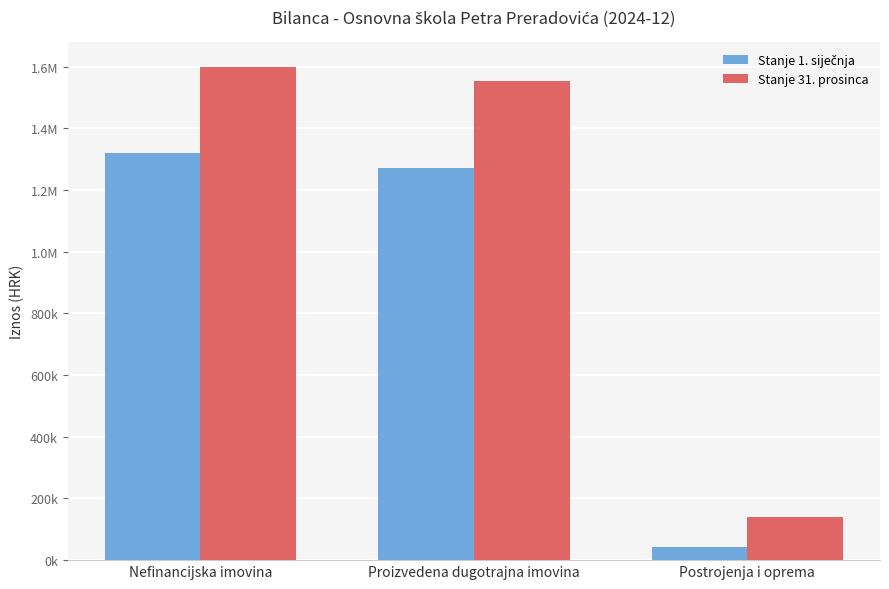

Which category has the highest value across all series?

Nefinancijska imovina